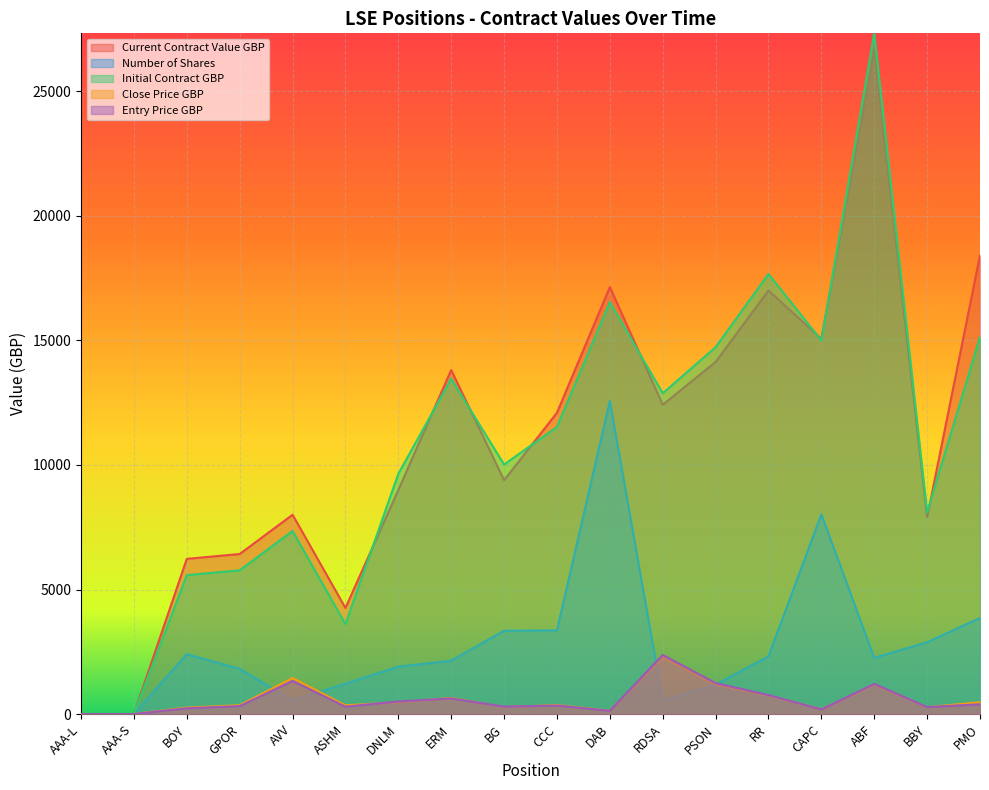

Reading right to left, transcribe all the data shown in this chart.

Current Contract Value GBP: PMO=18419.2	BBY=7908.1	ABF=26654.1	CAPC=15064.1	RR=17007.2	PSON=14137.0	RDSA=12418.4	DAB=17144.1	CCC=12096.8	BG=9388.9	ERM=13811.6	DNLM=8995.5	ASHM=4260.4	AVV=8001.9	GPOR=6425.1	BOY=6231.0	AAA-S=0.0	AAA-L=0.0
Number of Shares: PMO=3855.0	BBY=2883.0	ABF=2255.0	CAPC=8022.0	RR=2318.0	PSON=1184.0	RDSA=543.0	DAB=12569.0	CCC=3359.0	BG=3346.0	ERM=2141.0	DNLM=1903.0	ASHM=1219.0	AVV=553.0	GPOR=1815.0	BOY=2403.0	AAA-S=1.0	AAA-L=1.0
Initial Contract GBP: PMO=15138.6	BBY=8104.1	ABF=27330.6	CAPC=15001.1	RR=17670.1	PSON=14729.0	RDSA=12880.0	DAB=16540.8	CCC=11528.1	BG=10017.9	ERM=13466.9	DNLM=9642.5	ASHM=3607.0	AVV=7349.4	GPOR=5771.7	BOY=5577.4	AAA-S=0.0	AAA-L=0.0
Close Price GBP: PMO=477.8	BBY=274.3	ABF=1182.0	CAPC=187.8	RR=733.7	PSON=1194.0	RDSA=2287.0	DAB=136.4	CCC=360.1	BG=280.6	ERM=645.1	DNLM=472.7	ASHM=349.5	AVV=1447.0	GPOR=354.0	BOY=259.3	AAA-S=1.0	AAA-L=1.0
Entry Price GBP: PMO=392.7	BBY=281.1	ABF=1212.0	CAPC=187.0	RR=762.3	PSON=1244.0	RDSA=2372.0	DAB=131.6	CCC=343.2	BG=299.4	ERM=629.0	DNLM=506.7	ASHM=295.9	AVV=1329.0	GPOR=318.0	BOY=232.1	AAA-S=1.0	AAA-L=1.0